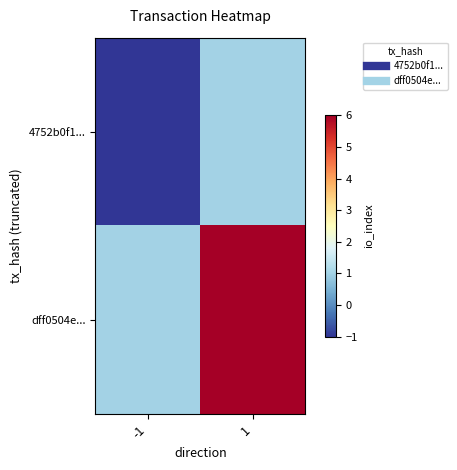

Reading left to right, transcribe all the data shown in this chart.

4752b0f1...: -1=-1	1=1
dff0504e...: -1=1	1=6